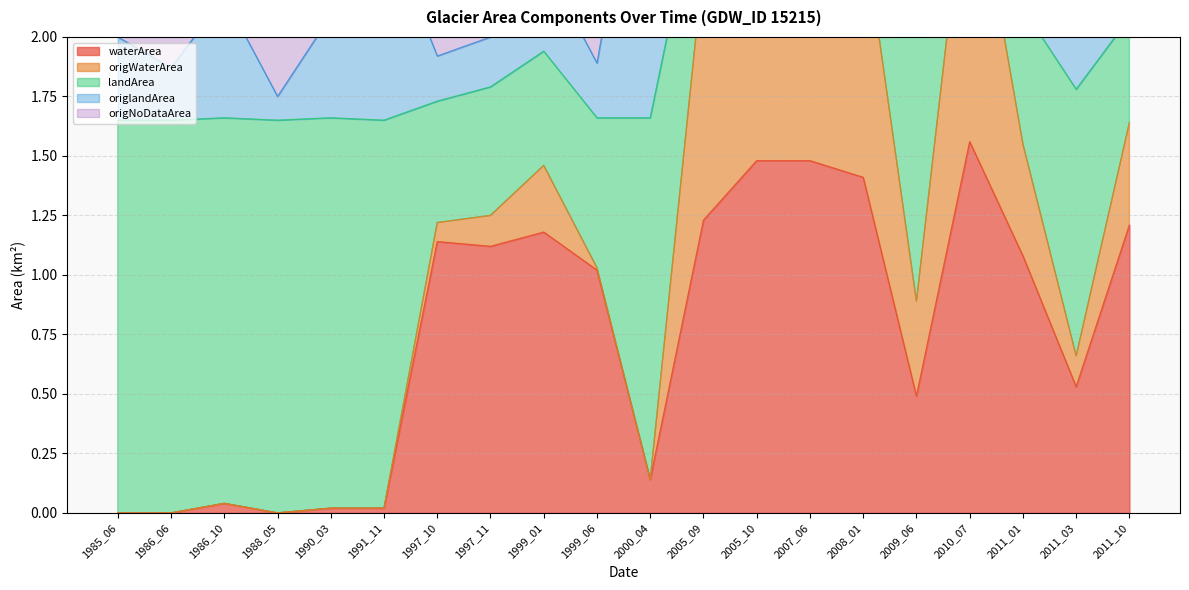

True or false: waterArea and origWaterArea intersect in this chart.

False